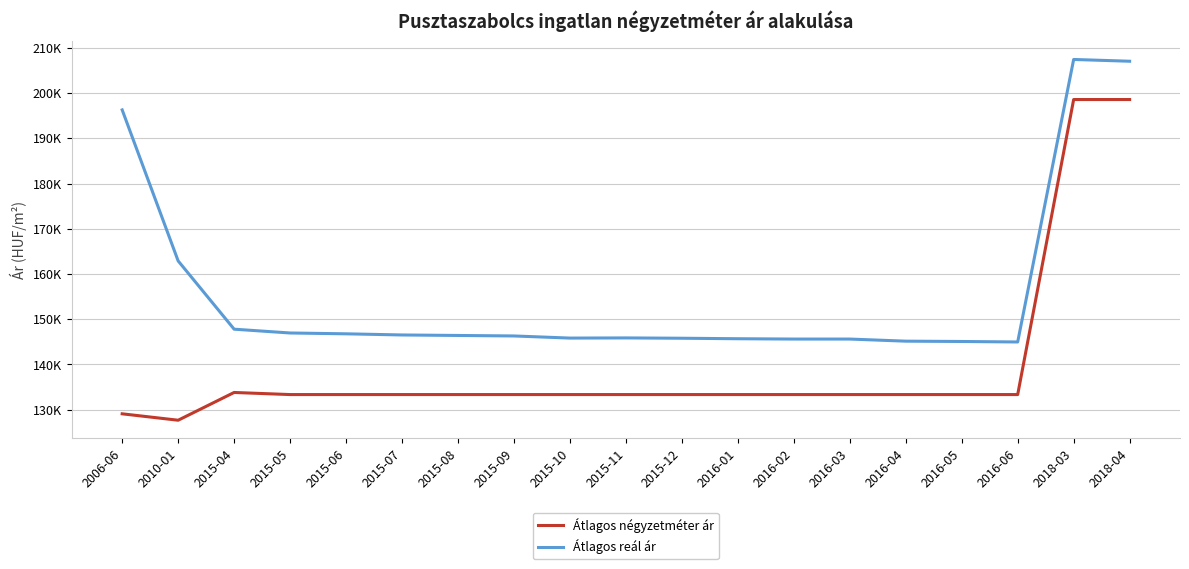

At which category is the sum across all series the highest?

2018-03